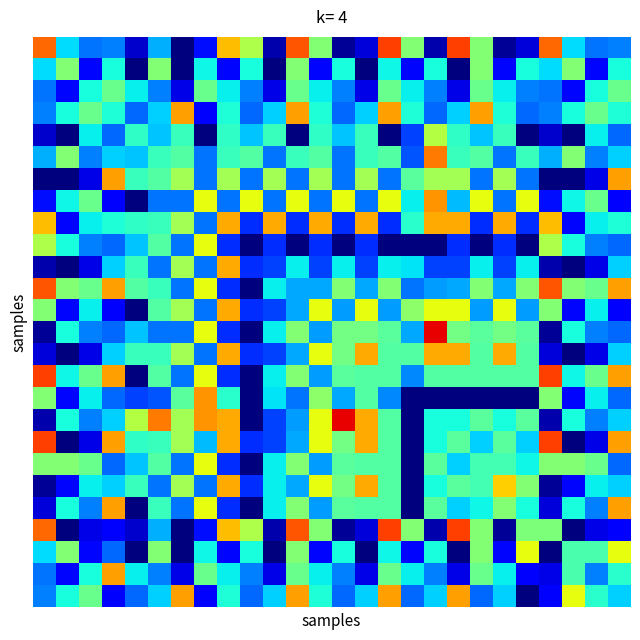

Which label corresponds to the largest value in the chart?

17